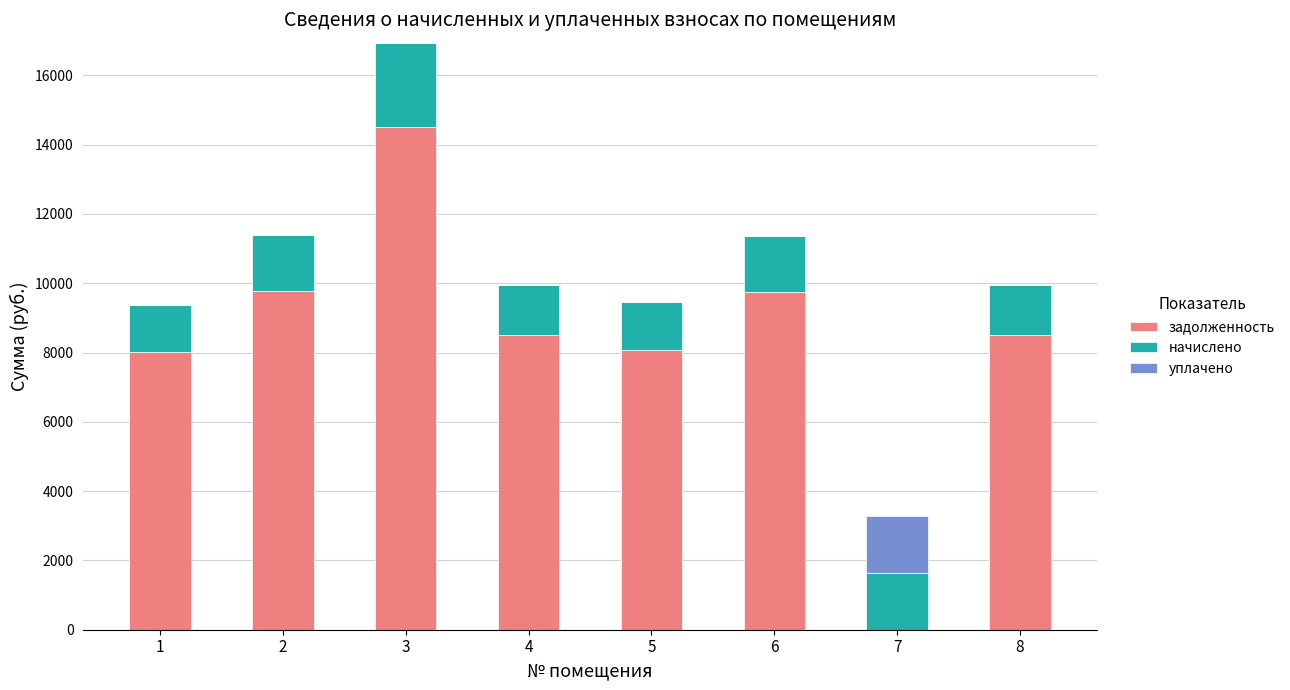

Count the number of categories in the chart.

8